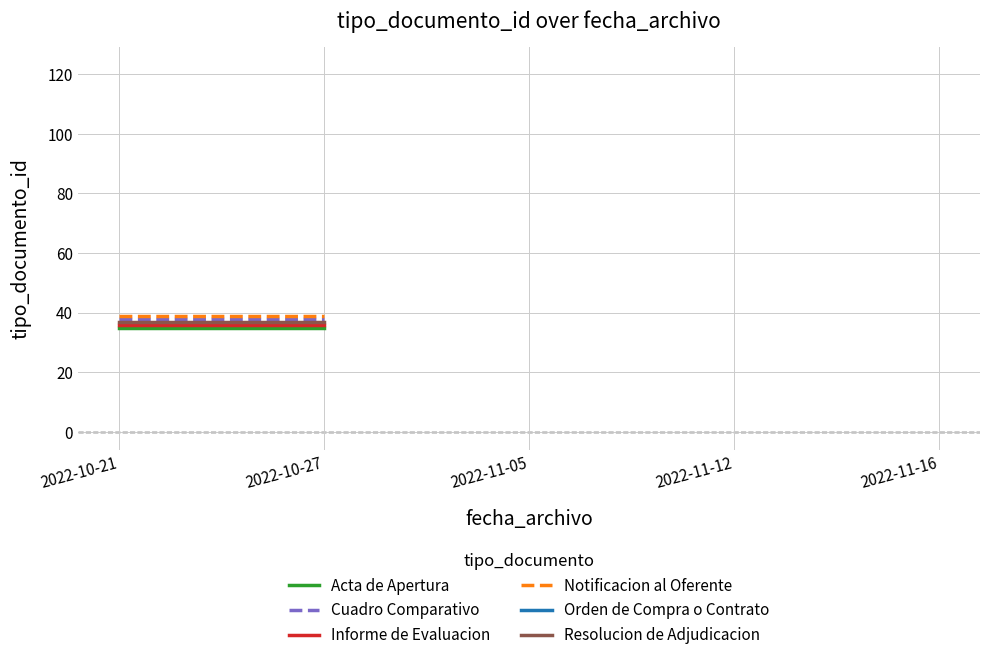

List the series in order of their overall mean, lowest first.

Acta de Apertura, Cuadro Comparativo, Informe de Evaluacion, Notificacion al Oferente, Orden de Compra o Contrato, Resolucion de Adjudicacion